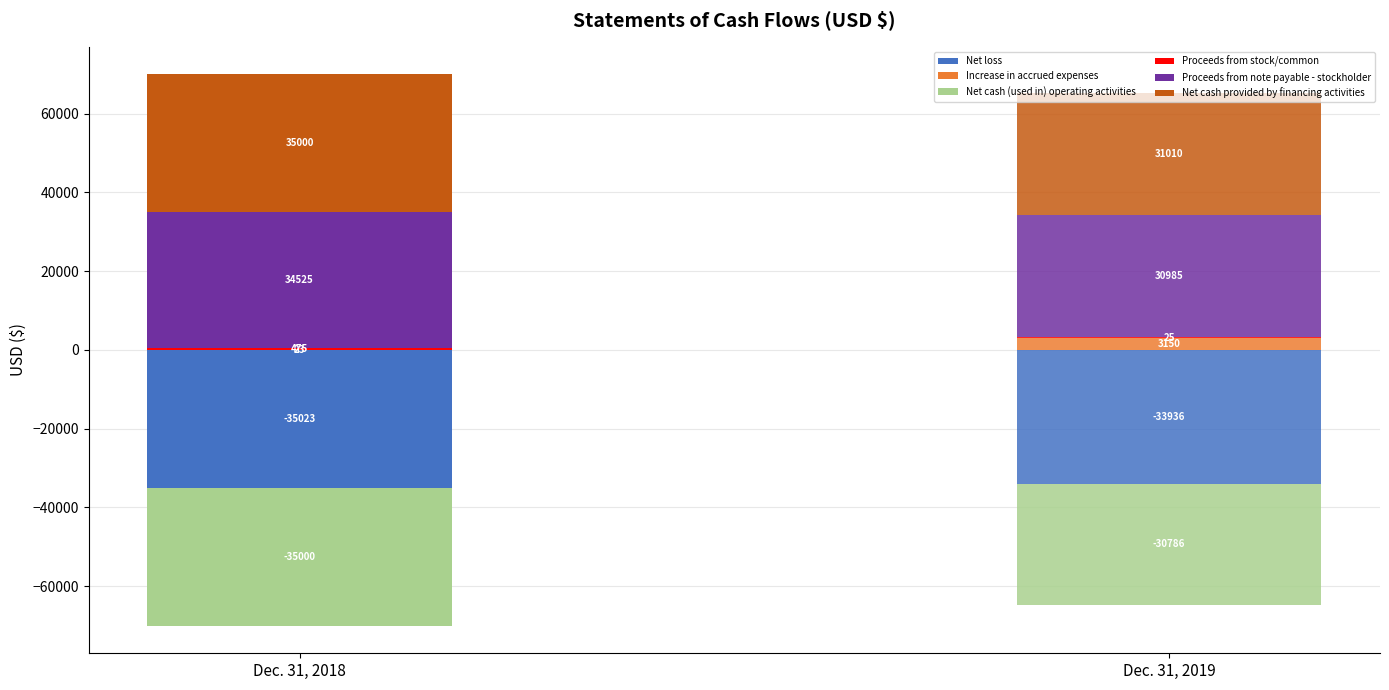

What is the sum of the Dec. 31, 2018 values at Net cash provided by financing activities and Proceeds from note payable - stockholder?

69525